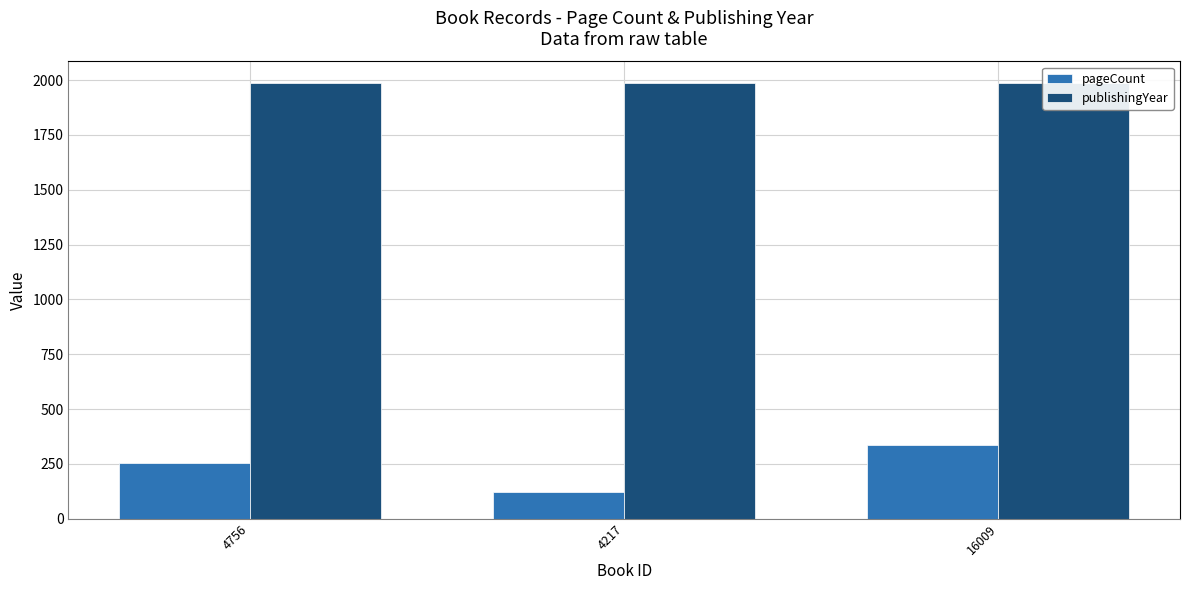

The publishingYear series shows 1281 at 4756. True or false?

False